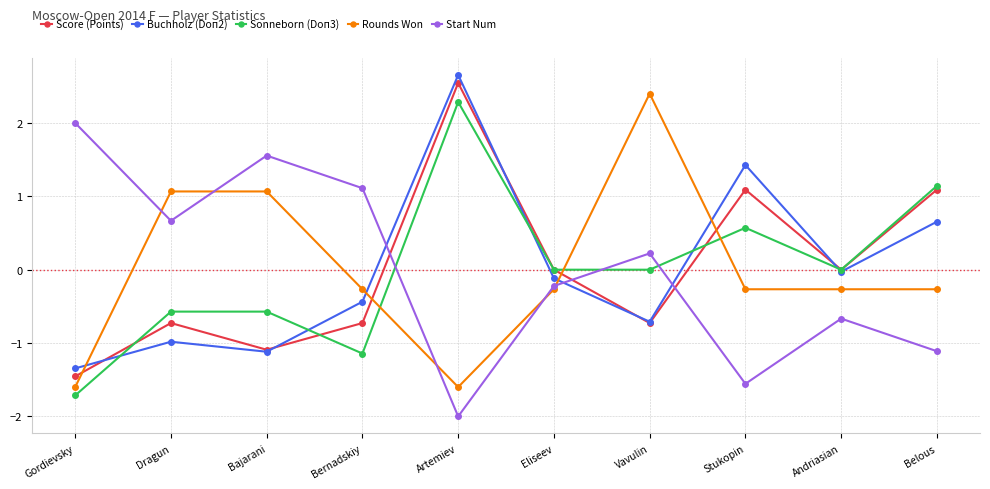

At which category does the chart reach its peak across all series?

Artemiev